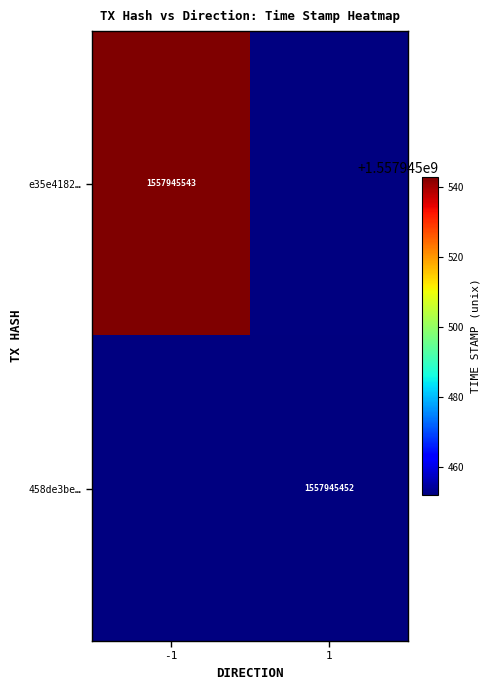

How many values in e35e418280c59a685f95ced9cf2abba92b3e4d6 are above zero?

1